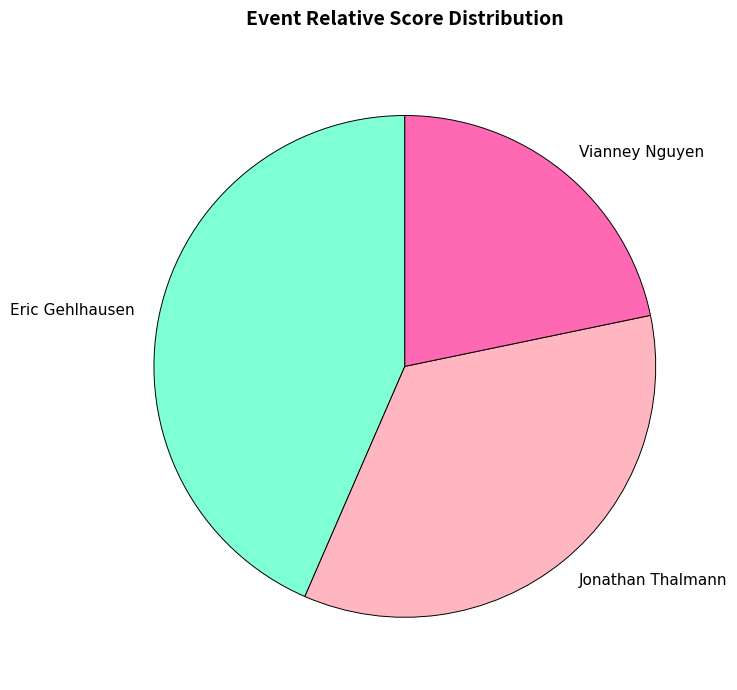

Which category has the smallest portion of the pie?

Vianney Nguyen